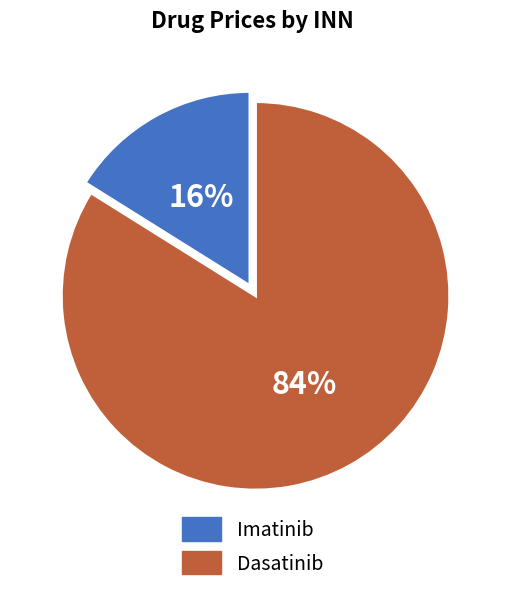

Does any single category account for the majority?

Yes